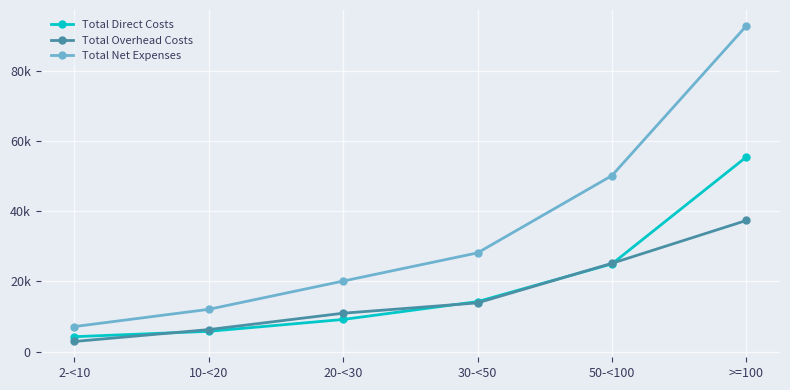

What is the difference between the maximum and minimum values in the Total Net Expenses series?

85669